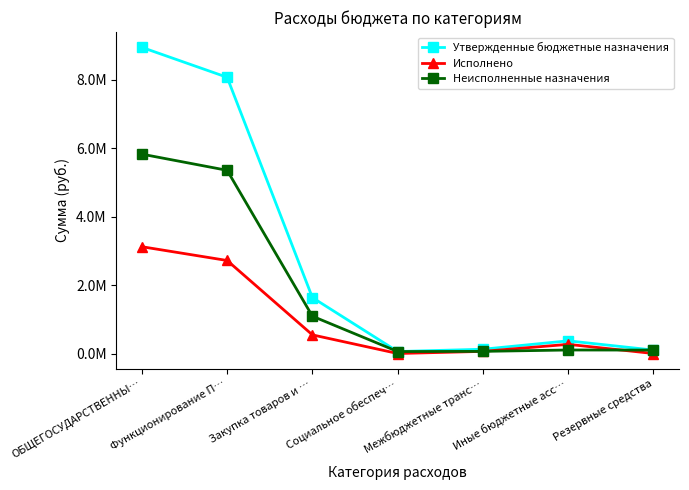

Does the chart have visible grid lines?

No